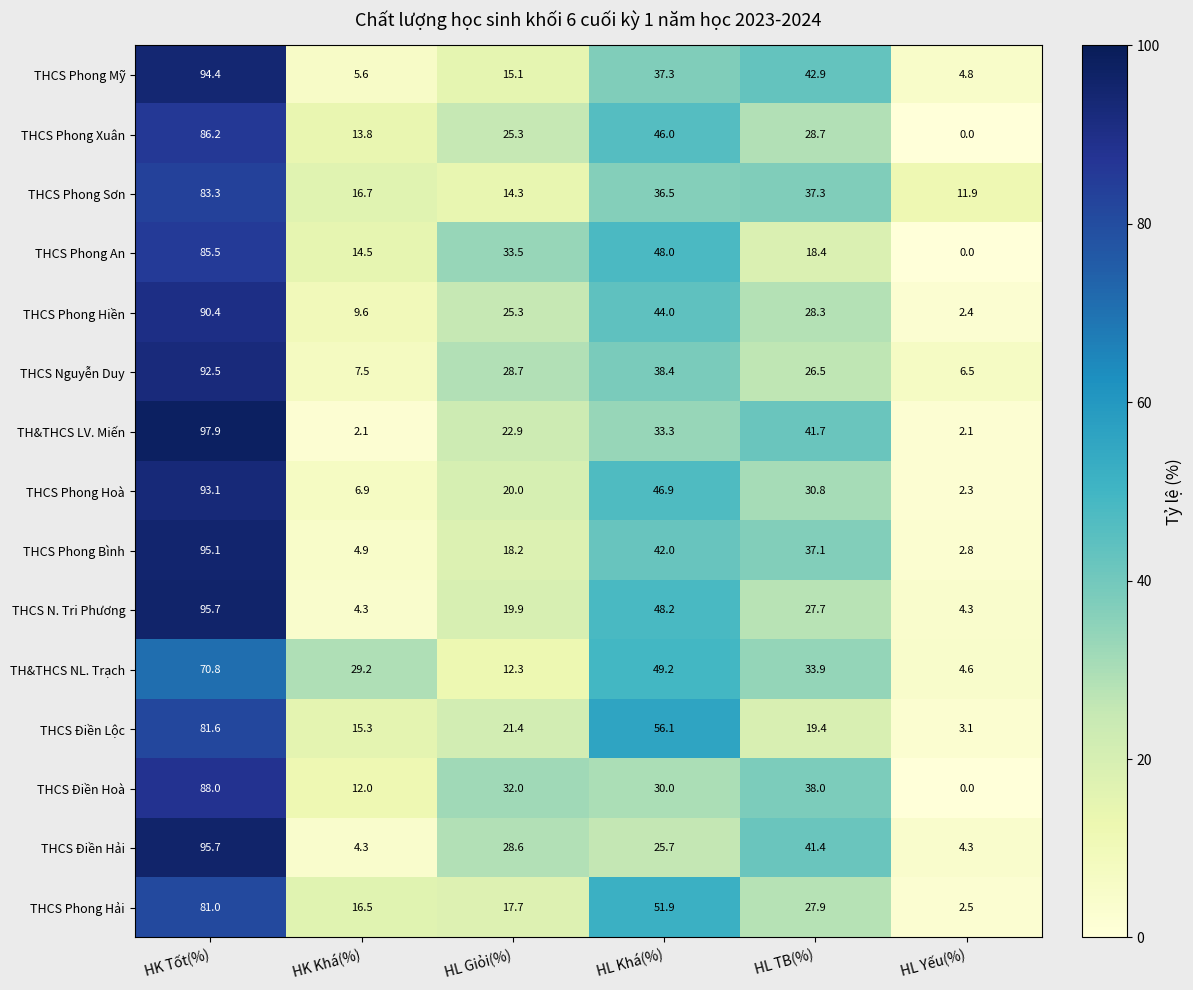

What is the average value of the THCS Điền Hoà series?

33.3